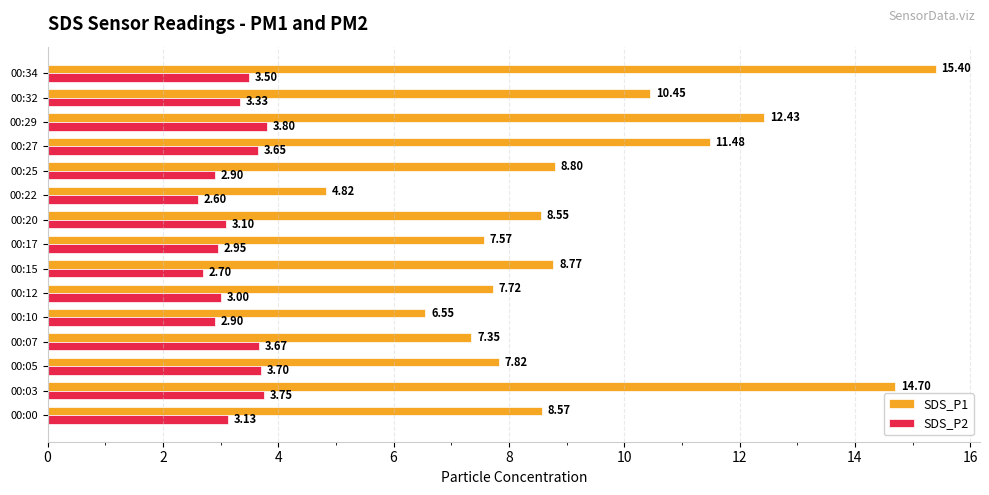

At which category is the sum across all series the highest?

00:34